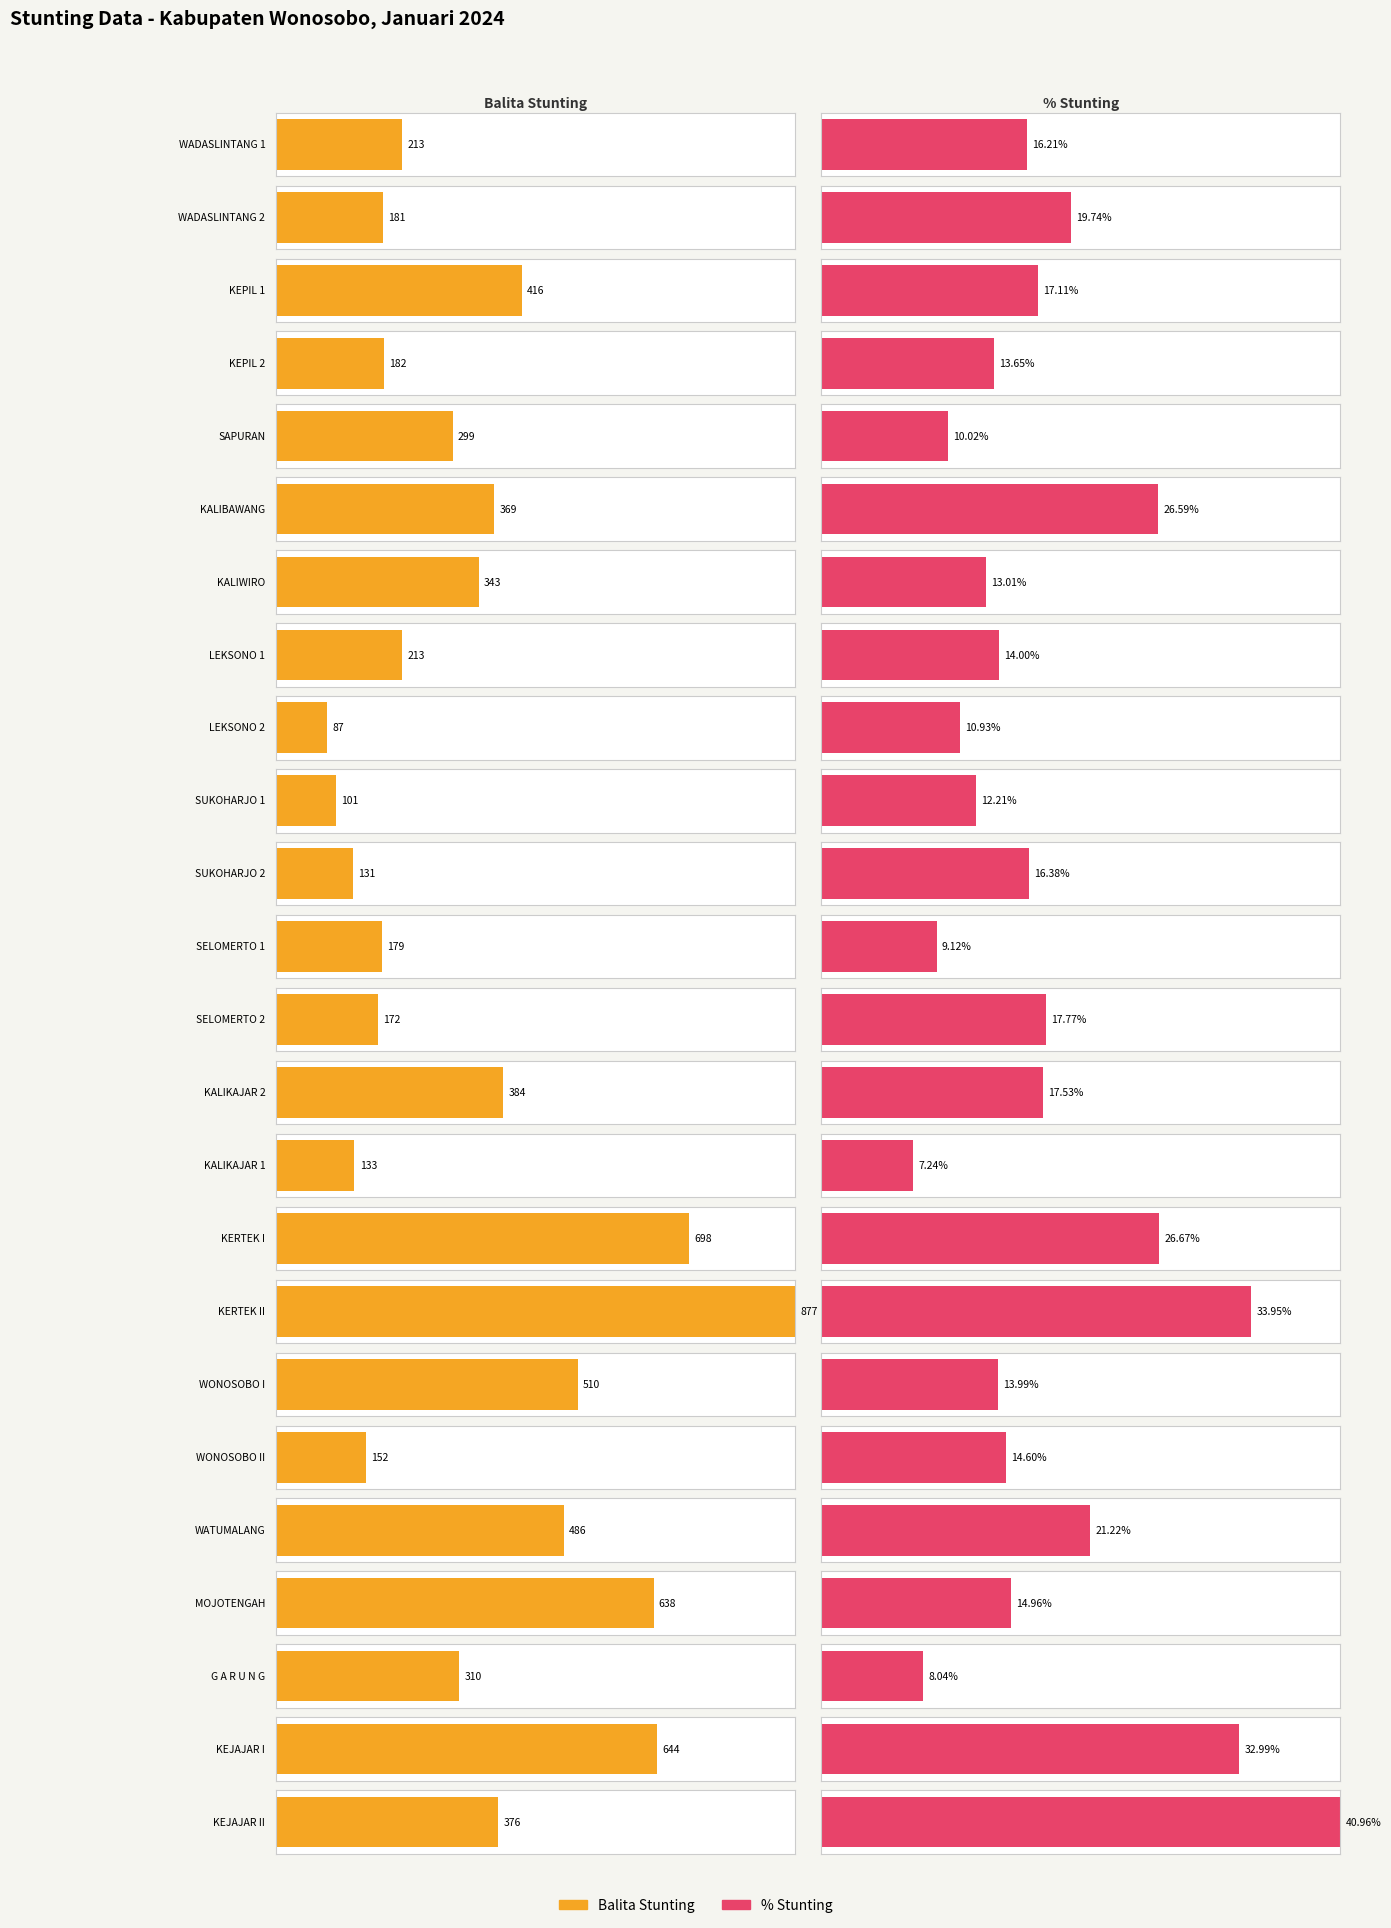

What is the difference between the Balita Stunting values at KERTEK I and KEPIL 1?

282.0